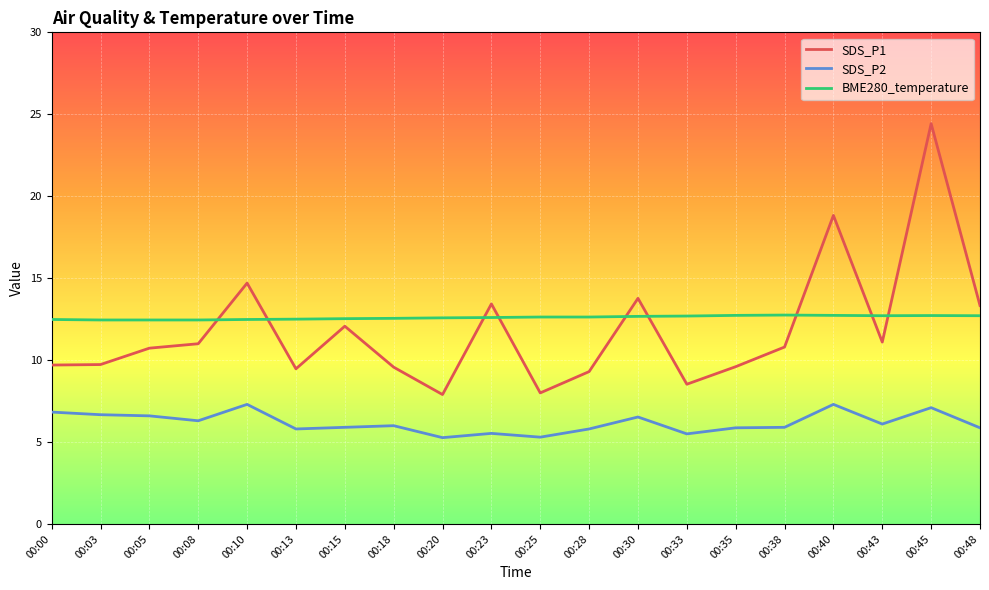

The value of SDS_P1 at 00:40 is 11.3. True or false?

False